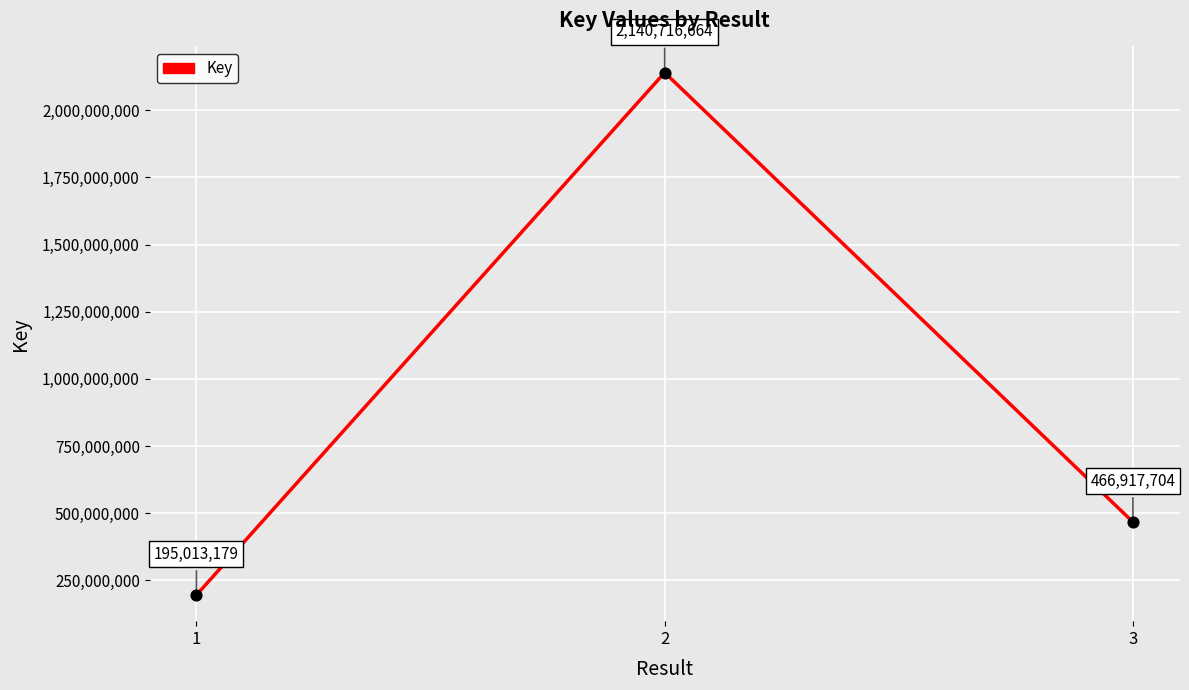

Which has a higher value, 2 or 1?

2